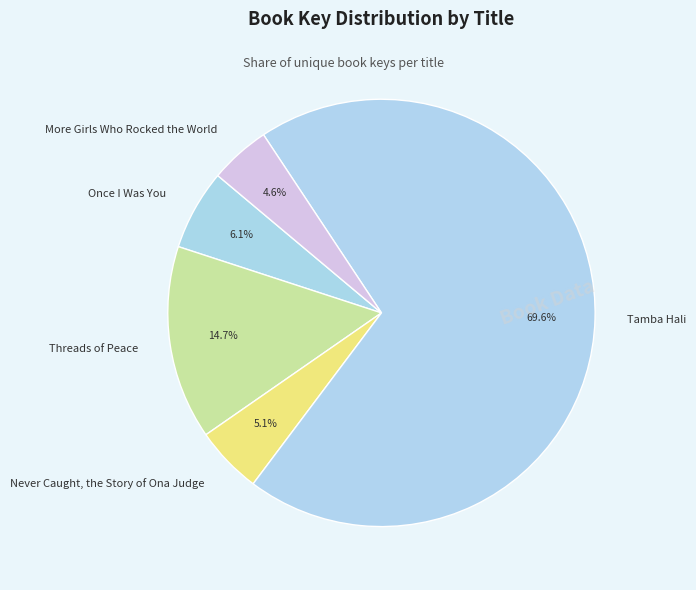

What is the total percentage of Never Caught, the Story of Ona Judge and Once I Was You?

11.2%